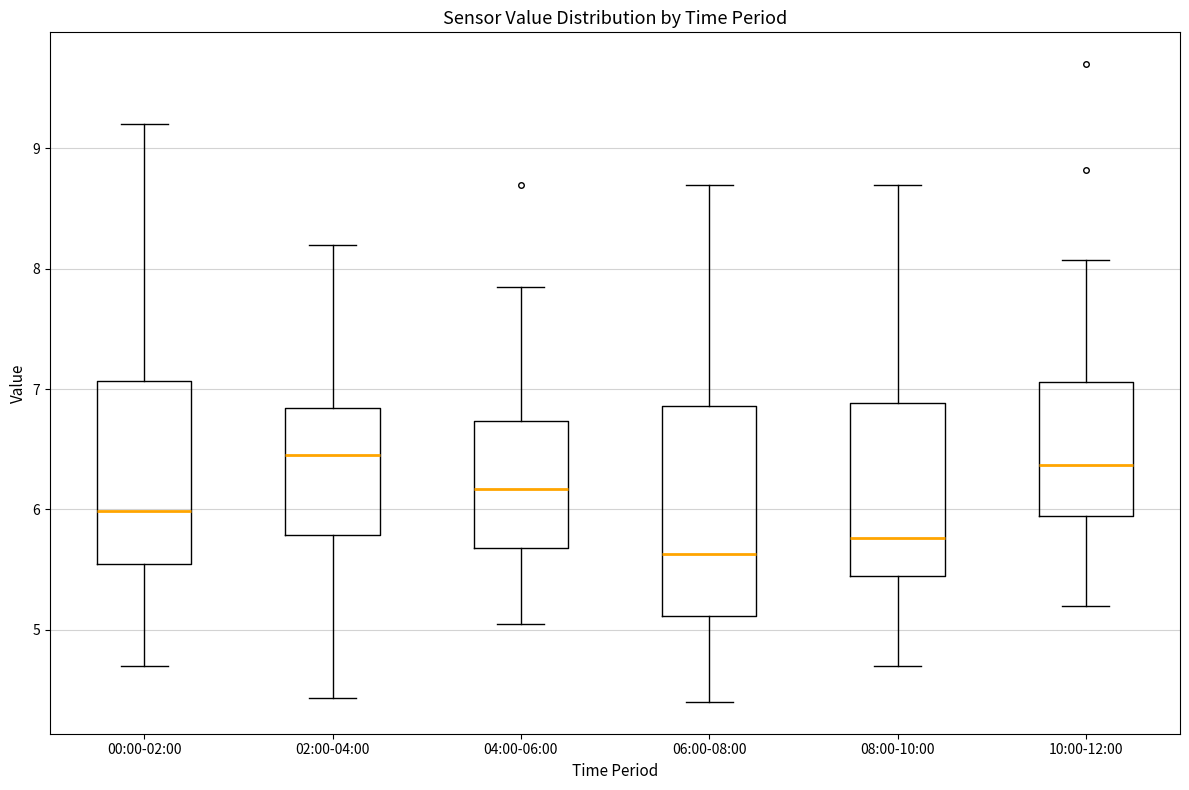

Comparing the boxes themselves (not the whiskers), which one is the tallest?

06:00-08:00